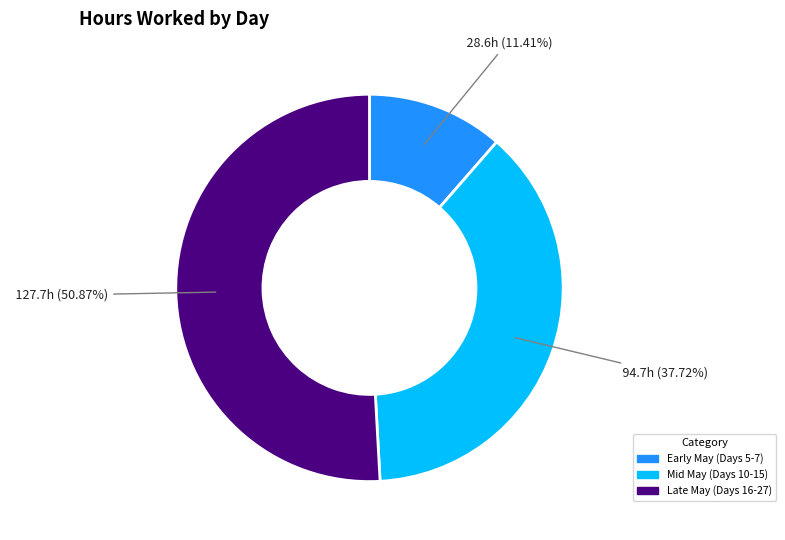

Is there any slice that represents more than half of the pie?

Yes